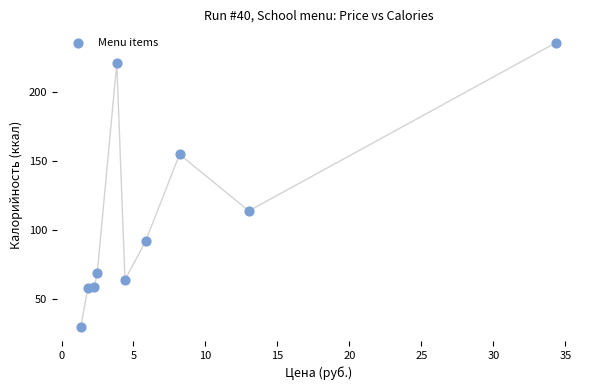

What Y value in the scatter plot is closest to 133?

114